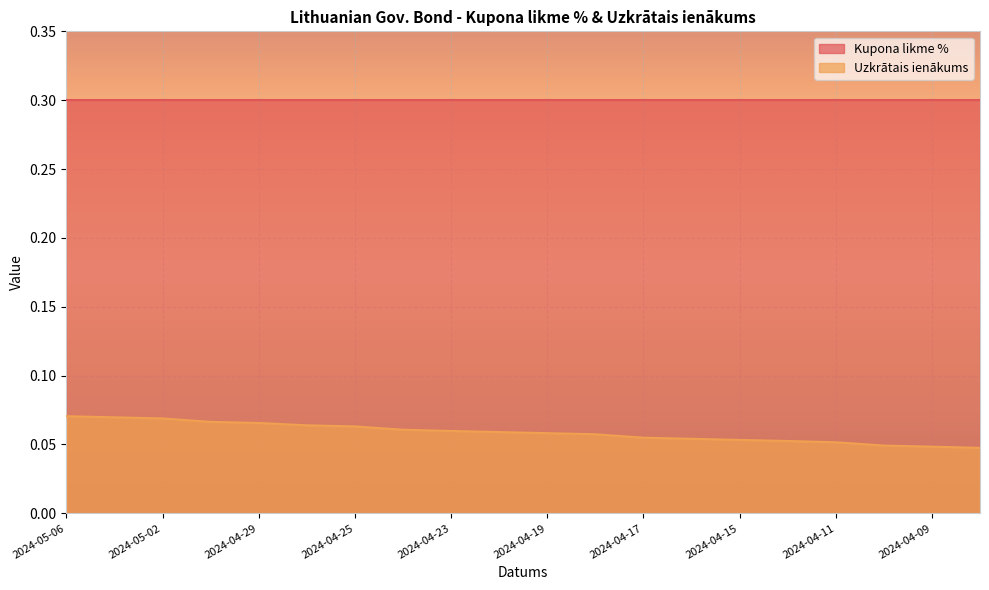

Rank the categories by value from highest to lowest.

2024-05-06, 2024-05-03, 2024-05-02, 2024-04-30, 2024-04-29, 2024-04-26, 2024-04-25, 2024-04-24, 2024-04-23, 2024-04-22, 2024-04-19, 2024-04-18, 2024-04-17, 2024-04-16, 2024-04-15, 2024-04-12, 2024-04-11, 2024-04-10, 2024-04-09, 2024-04-08